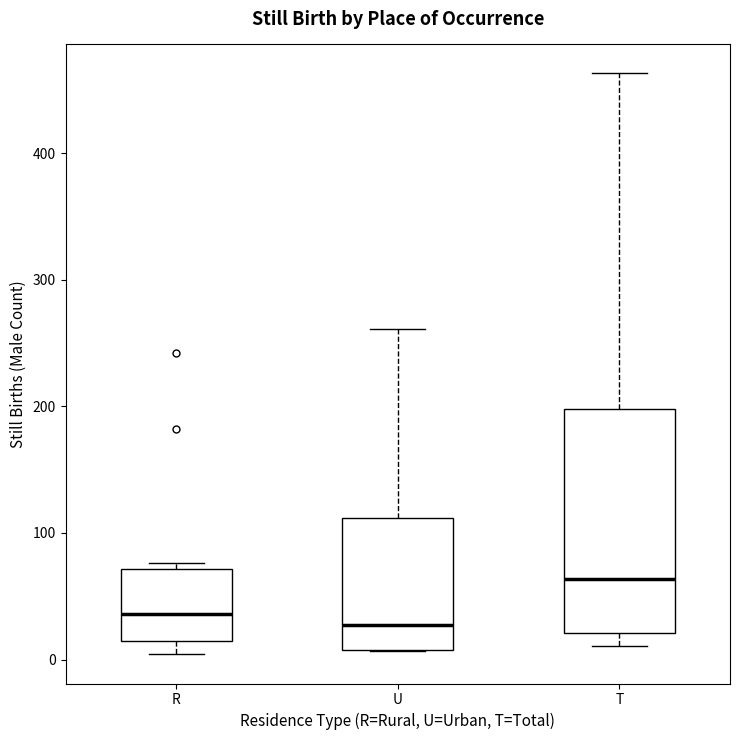

Comparing the boxes themselves (not the whiskers), which one is the tallest?

T